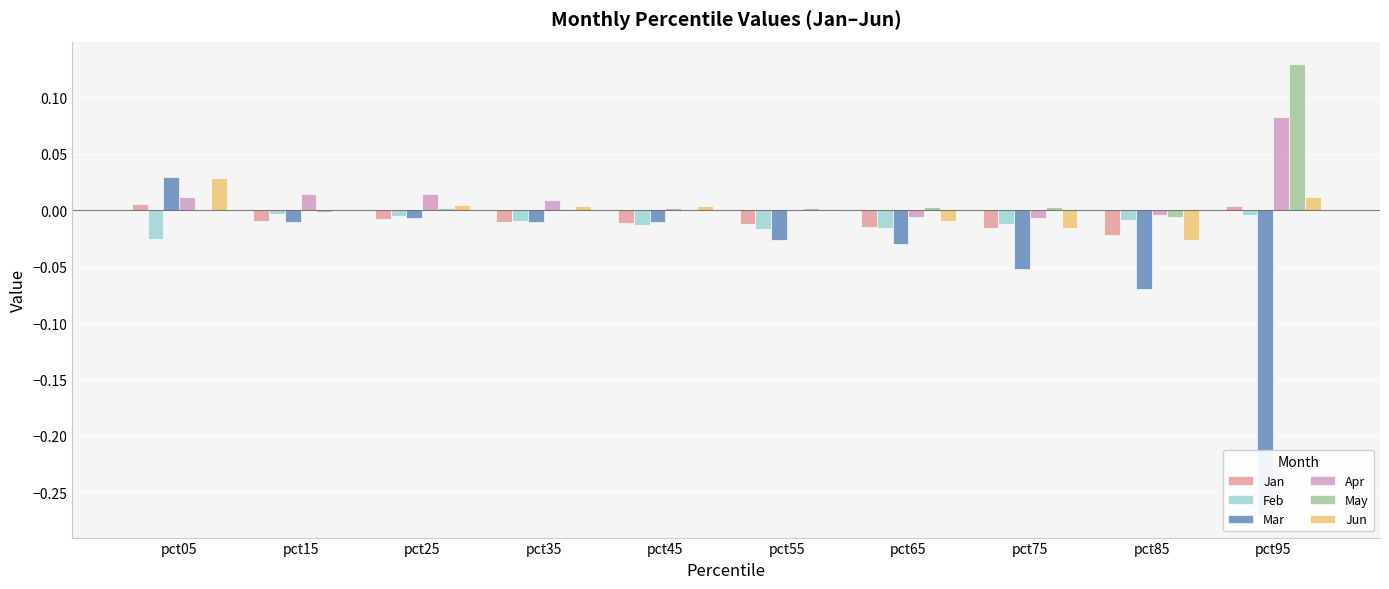

Which category has the lowest value across all series?

pct95